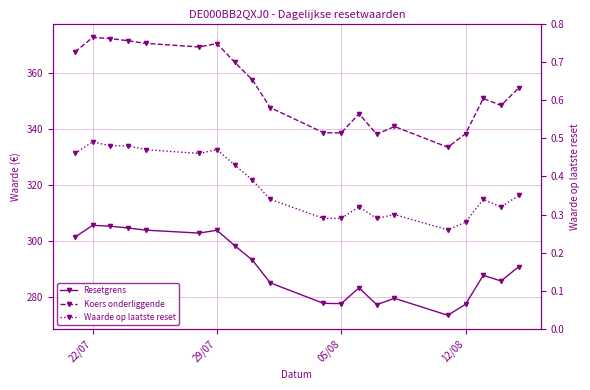

What is the maximum value for Resetgrens?

305.8